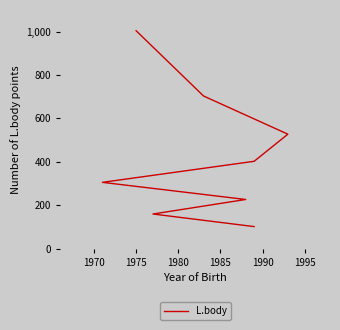

What is the value of the 7th point from the left?

159